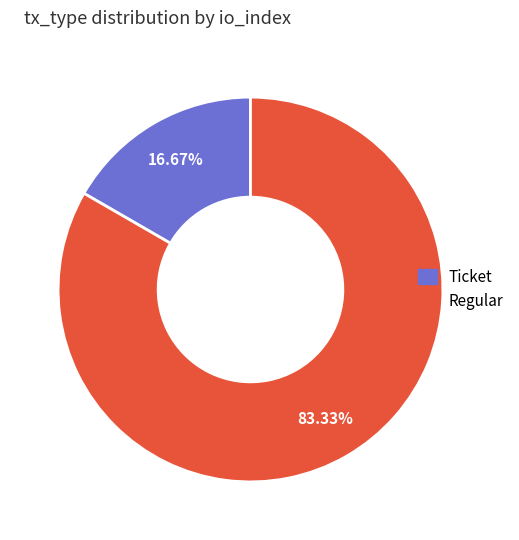

Combined, do Ticket and Regular account for over 50%?

Yes